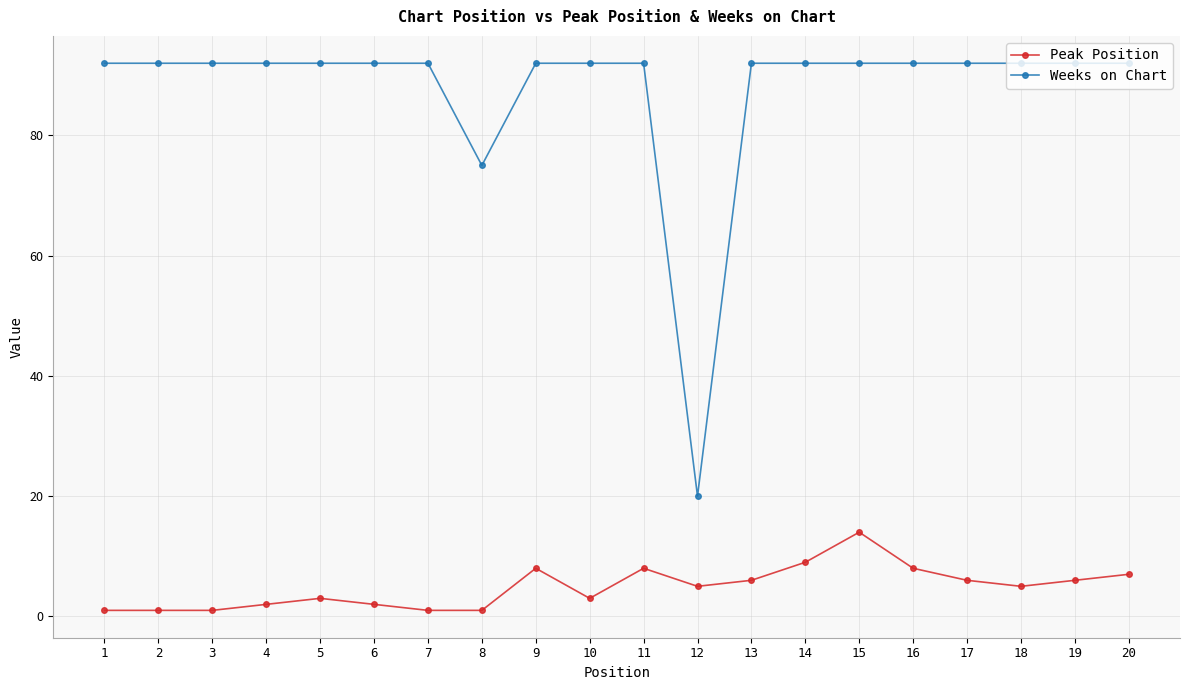

Reading left to right, transcribe all the data shown in this chart.

Peak Position: 1	1	1	2	3	2	1	1	8	3	8	5	6	9	14	8	6	5	6	7
Weeks on Chart: 92	92	92	92	92	92	92	75	92	92	92	20	92	92	92	92	92	92	92	92